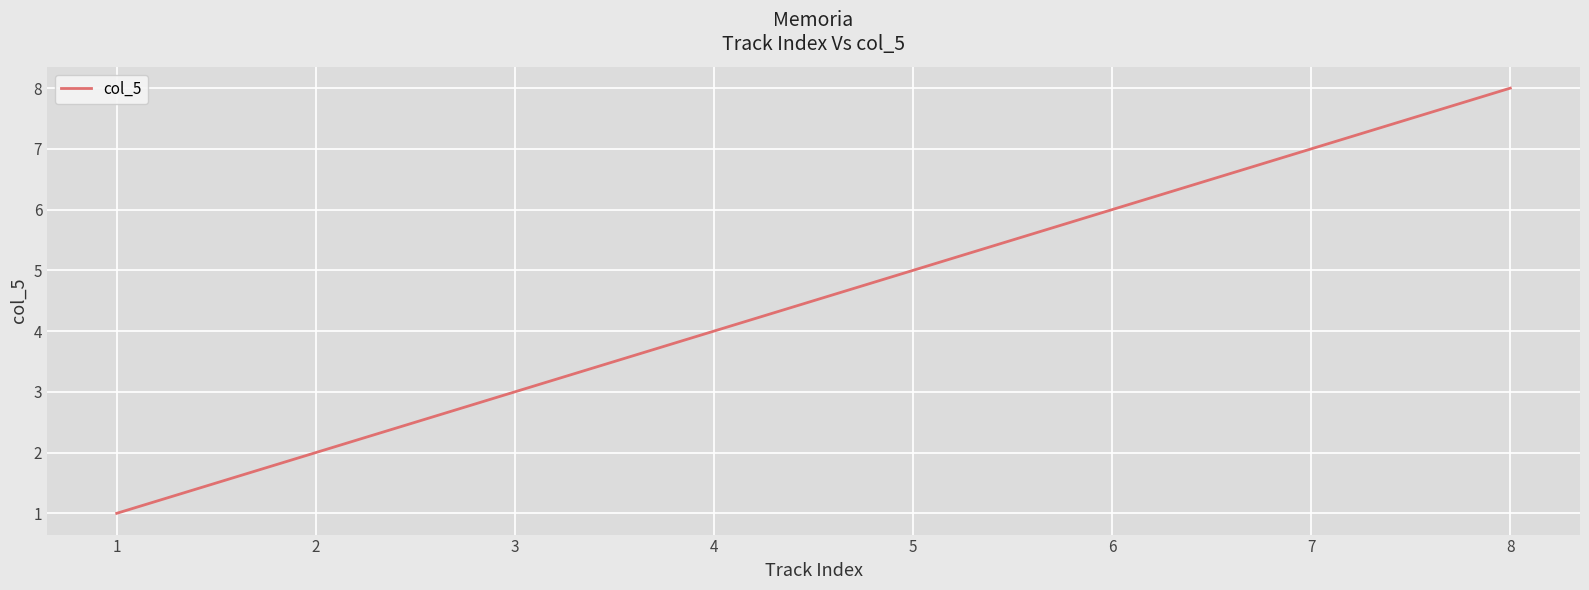

Reading right to left, list all the values displayed in this chart.

8	7	6	5	4	3	2	1